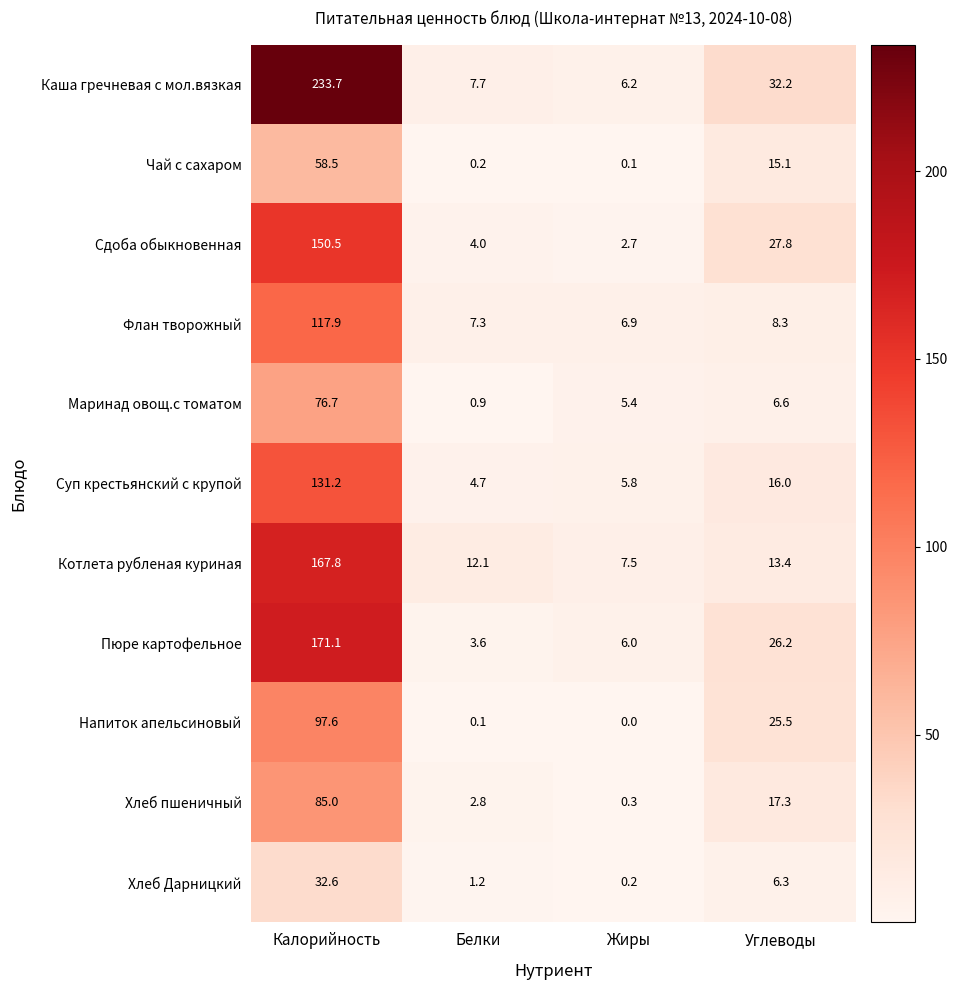

How many values in the Напиток апельсиновый series exceed 25?

2